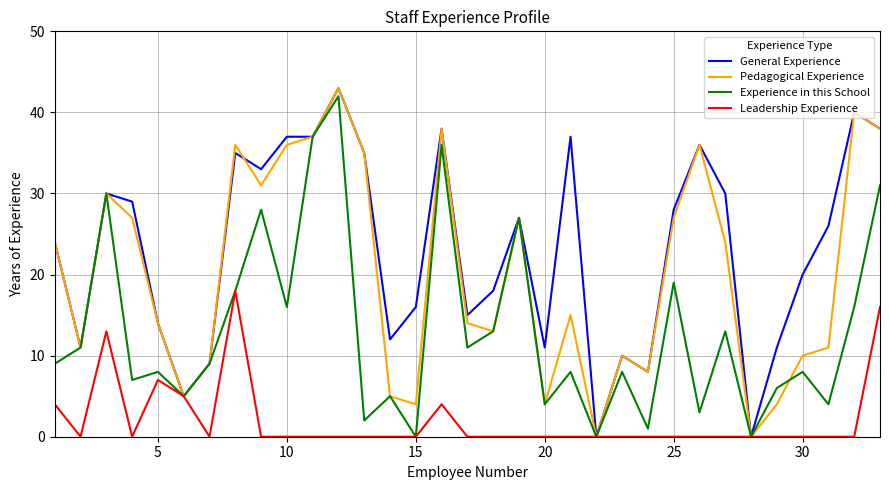

Which series has the largest total across all categories?

General Experience